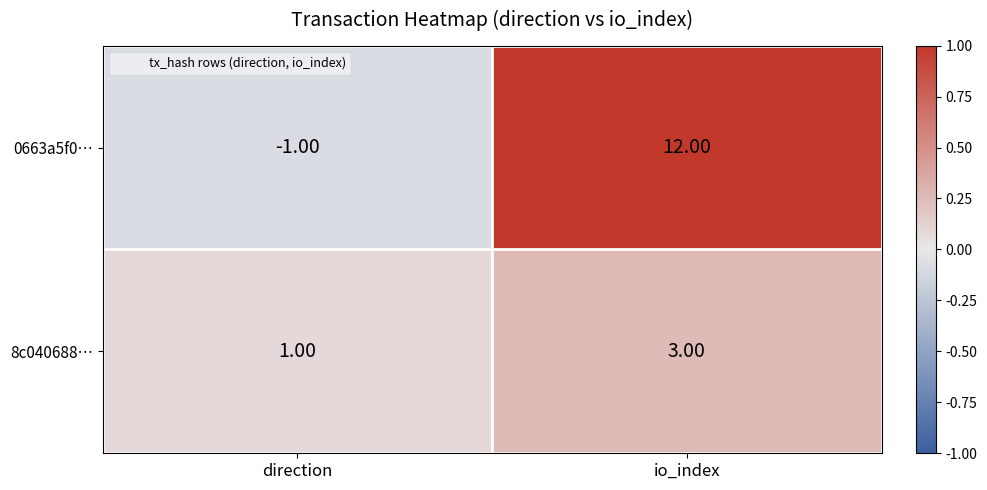

How many distinct data groups are displayed?

2